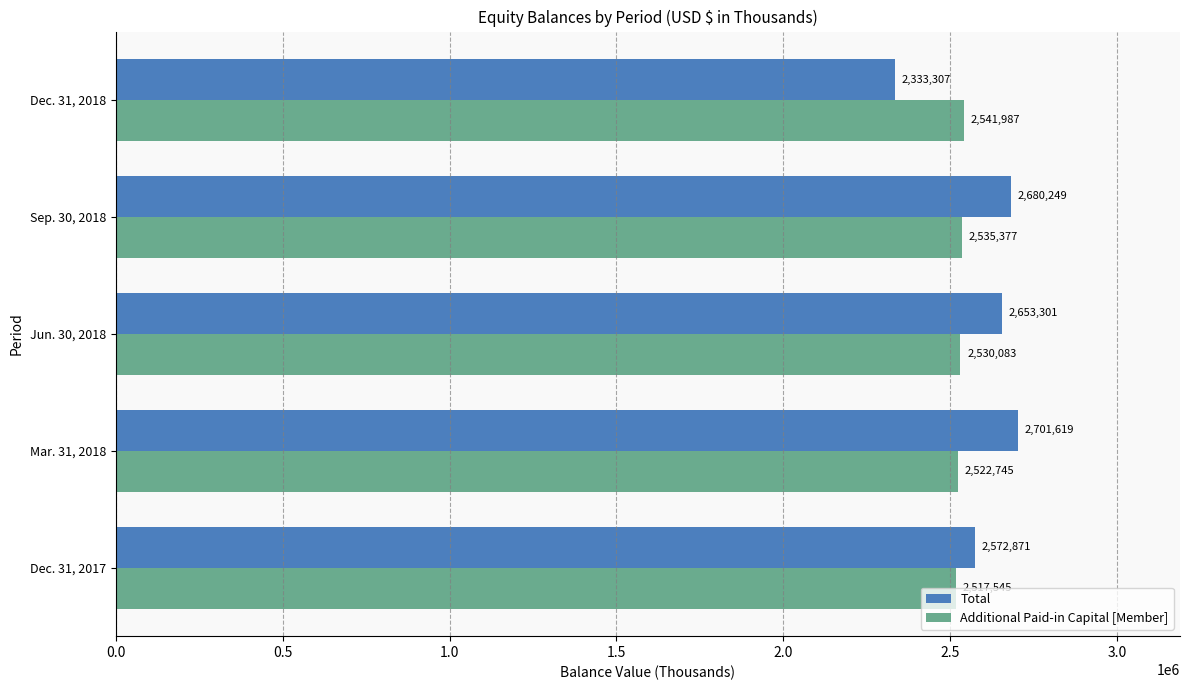

Which series has the largest total across all categories?

Total